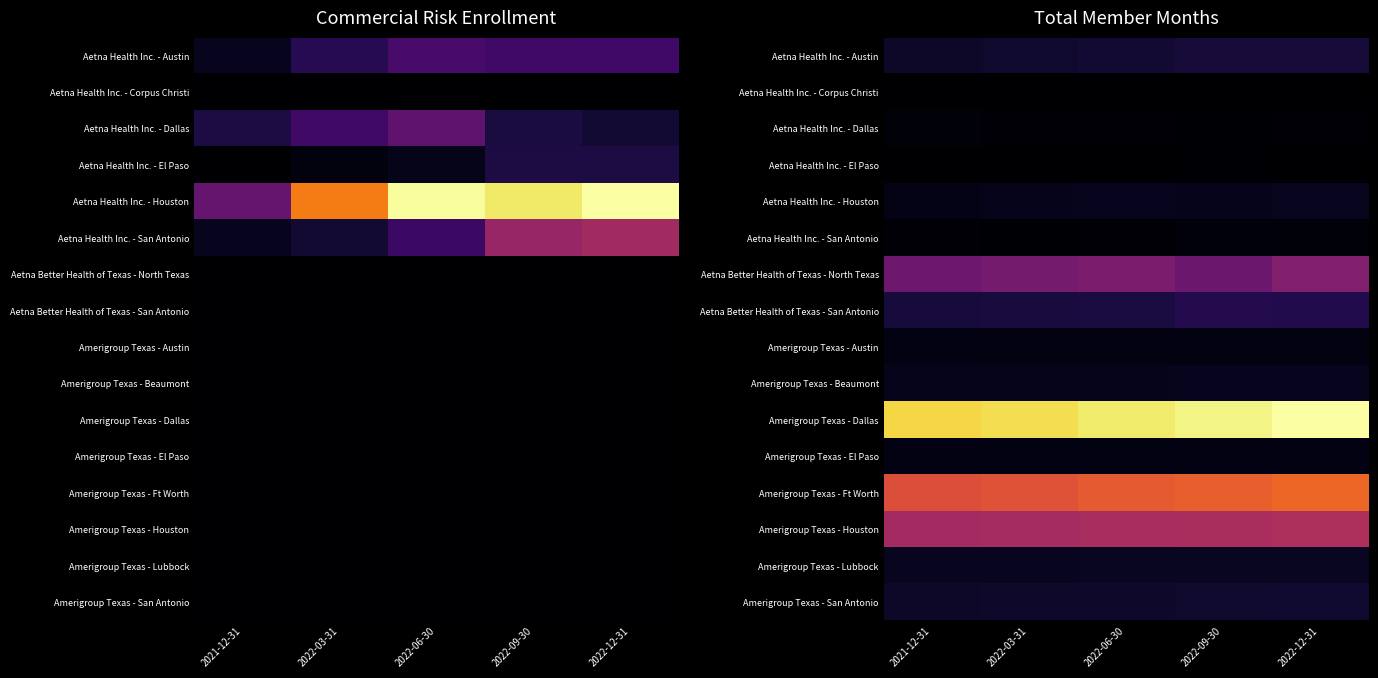

Rank the series at 2022-09-30 from highest to lowest value.

Amerigroup Texas - Dallas, Amerigroup Texas - Ft Worth, Amerigroup Texas - Houston, Aetna Better Health of Texas - North Texas, Aetna Better Health of Texas - San Antonio, Aetna Health Inc. - Austin, Amerigroup Texas - San Antonio, Amerigroup Texas - Lubbock, Amerigroup Texas - Beaumont, Aetna Health Inc. - Houston, Amerigroup Texas - El Paso, Amerigroup Texas - Austin, Aetna Health Inc. - San Antonio, Aetna Health Inc. - Dallas, Aetna Health Inc. - El Paso, Aetna Health Inc. - Corpus Christi